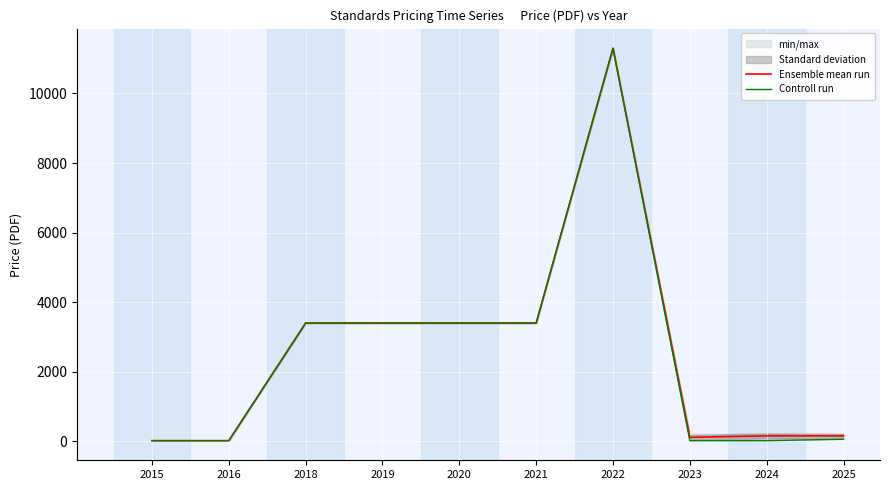

True or false: Ensemble mean run and Controll run intersect in this chart.

False